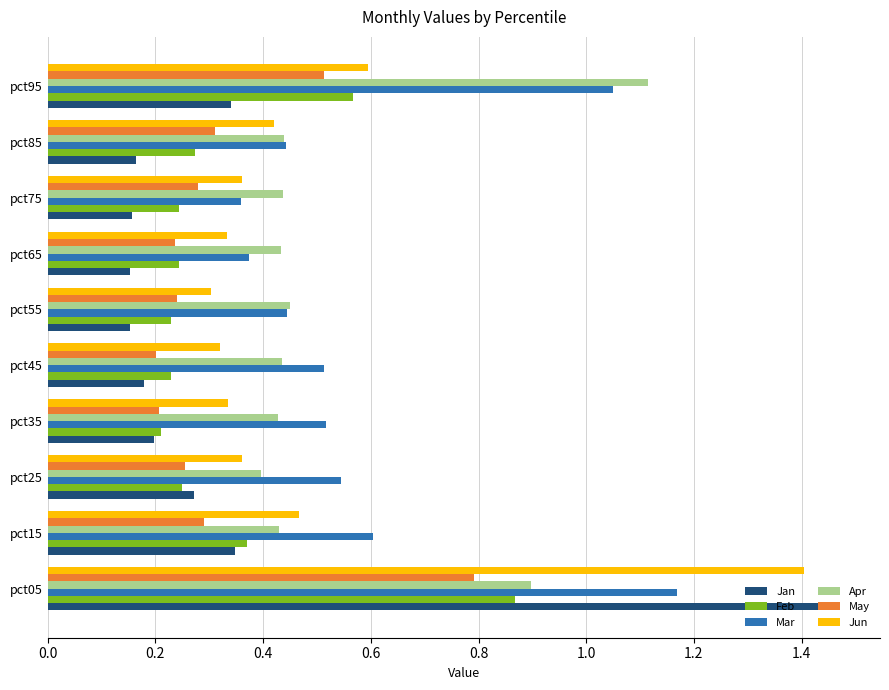

At which label does Jun reach its peak?

pct05